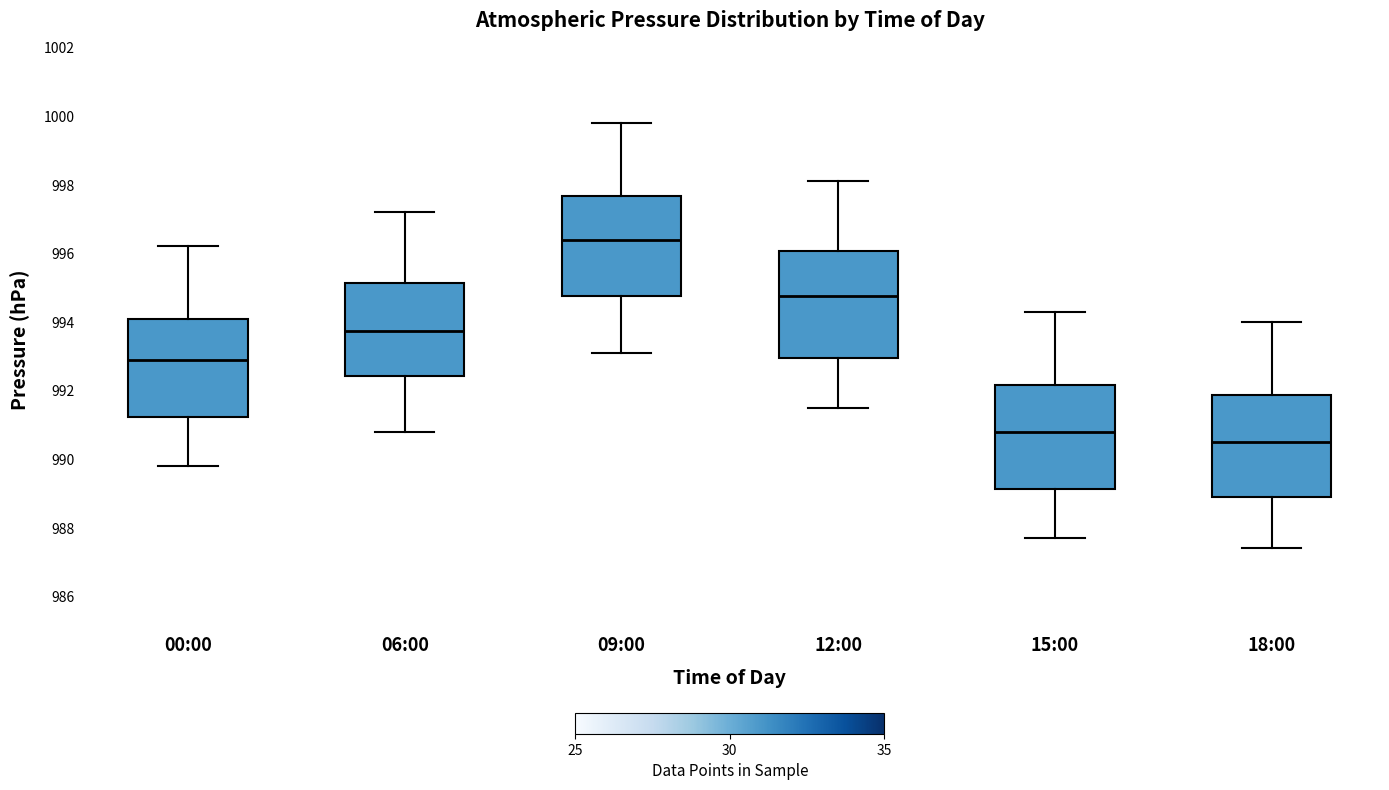

Where is the lower edge of the box for 09:00 on the y-axis? The values are not printed on the chart, so give them approximately, as read against the axis.

994.8